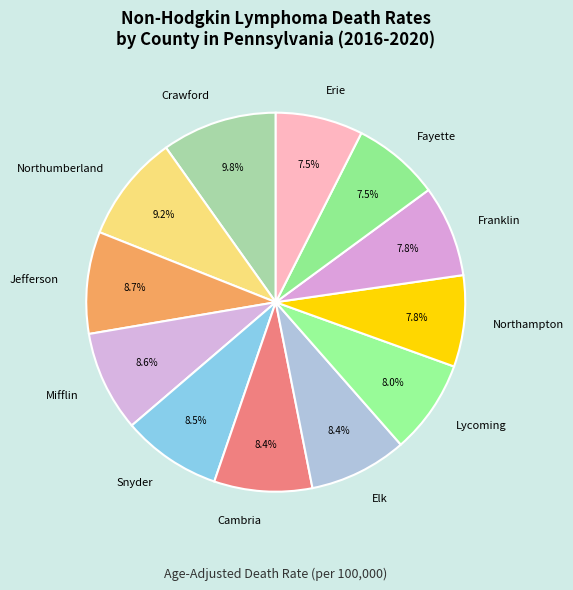

Is it true that Erie is 19% of the pie?

False